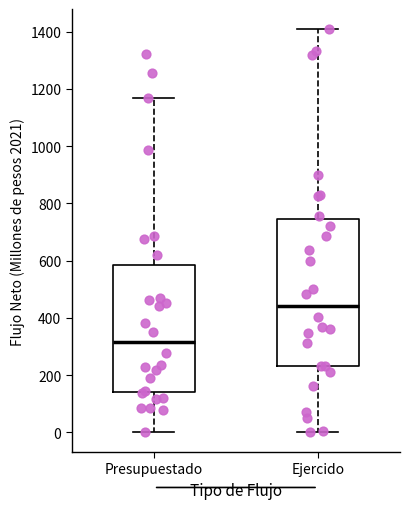

Reading left to right, read every box against the y-axis: the position of its median line, the range the box covers, and the ends of its whiskers. The values are not printed on the chart, so give them approximately, as read against the axis.

Presupuestado: median 320, box 140 to 580, whiskers 0 to 1160
Ejercido: median 440, box 240 to 740, whiskers 0 to 1400